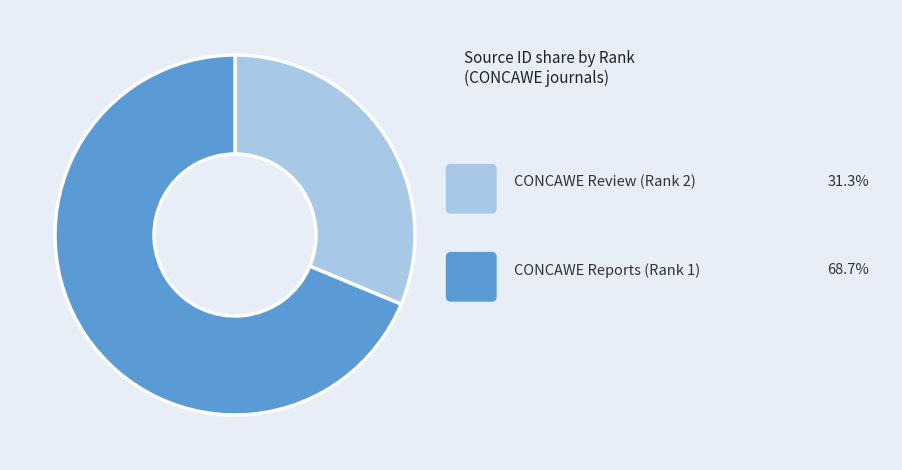

Is there any slice that represents more than half of the pie?

Yes